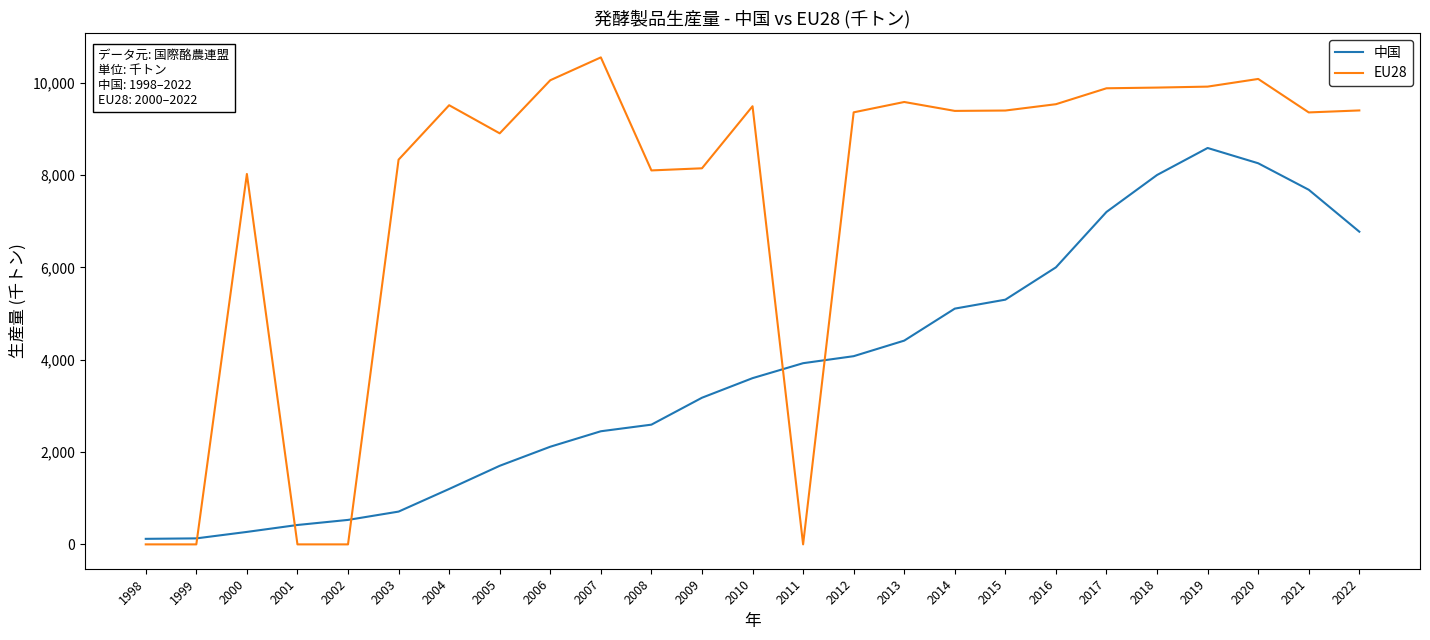

Which series ends up on top after the final intersection of 中国 and EU28?

EU28